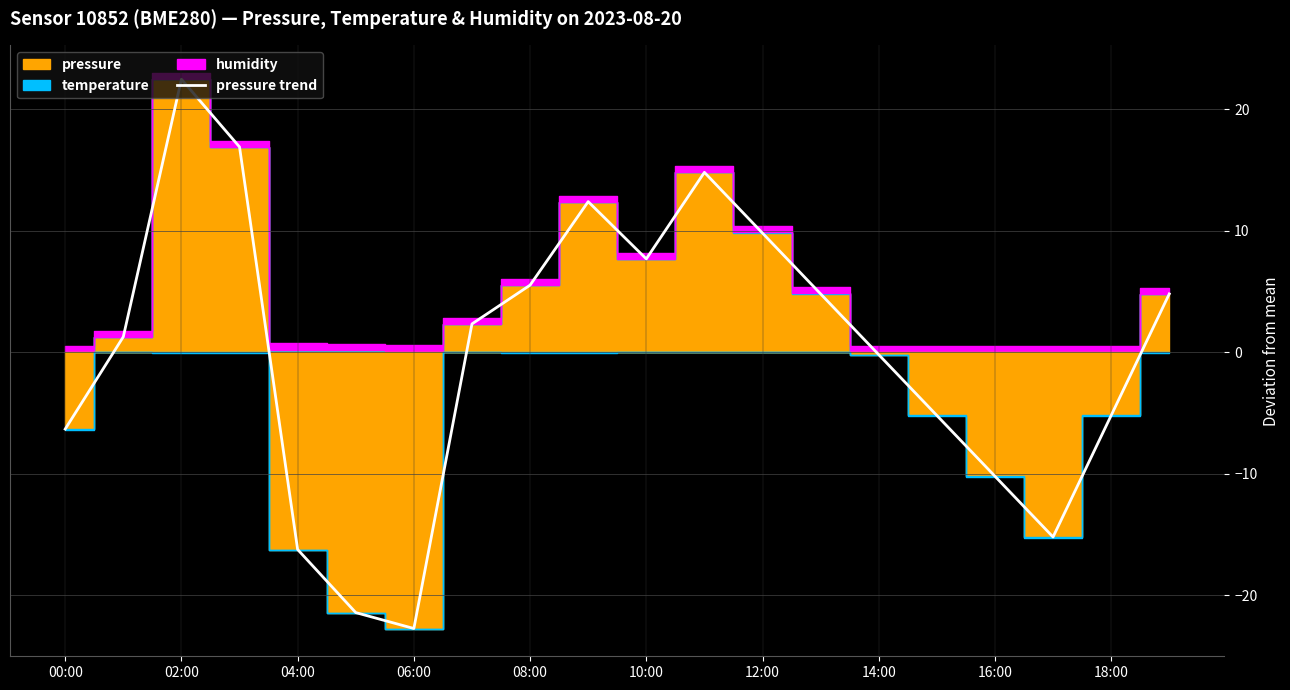

What is the highest value of the pressure trend series?

22.5